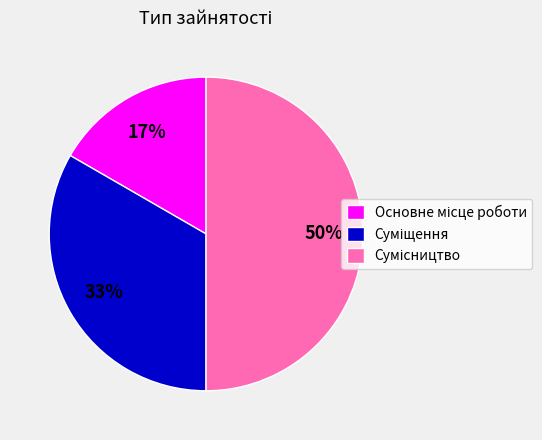

To the nearest percent, what is the difference between the largest and smallest slice percentages?

33%